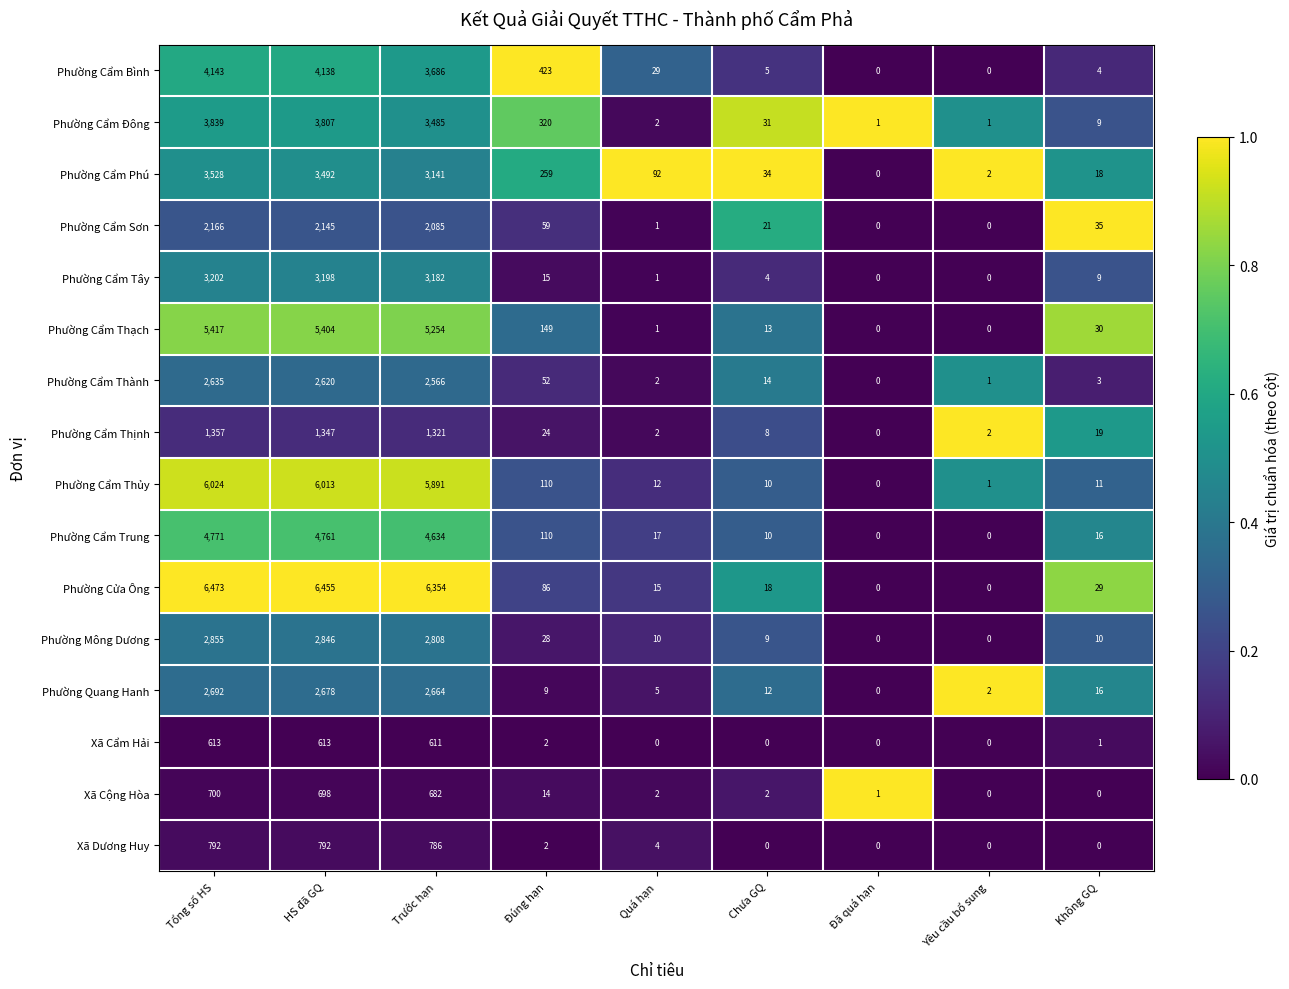

Where does the Xã Cộng Hòa series first go above 2?

Tổng số HS